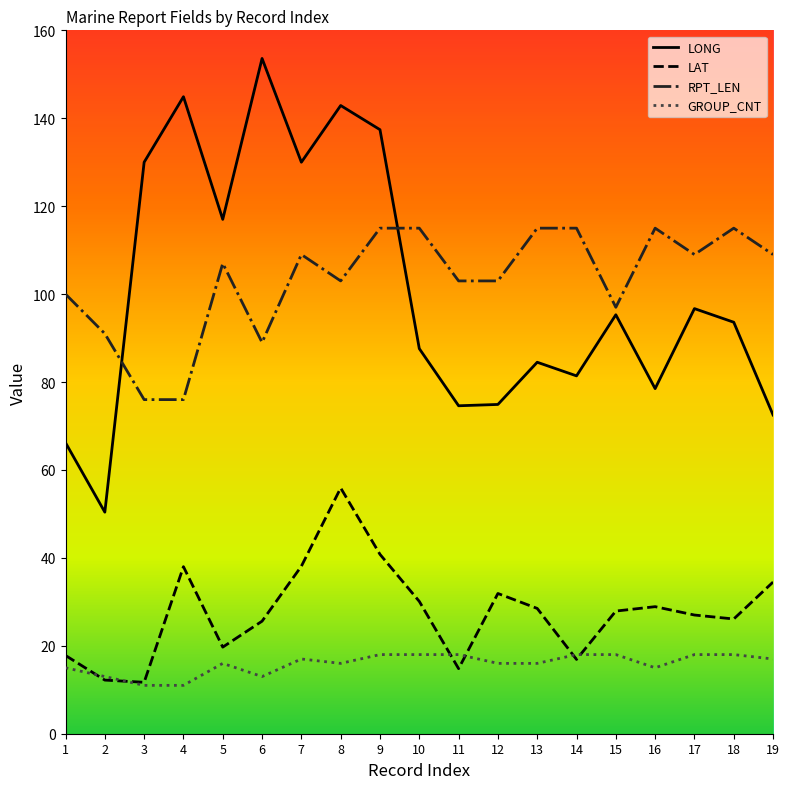

True or false: GROUP_CNT and LONG cross at least once.

False